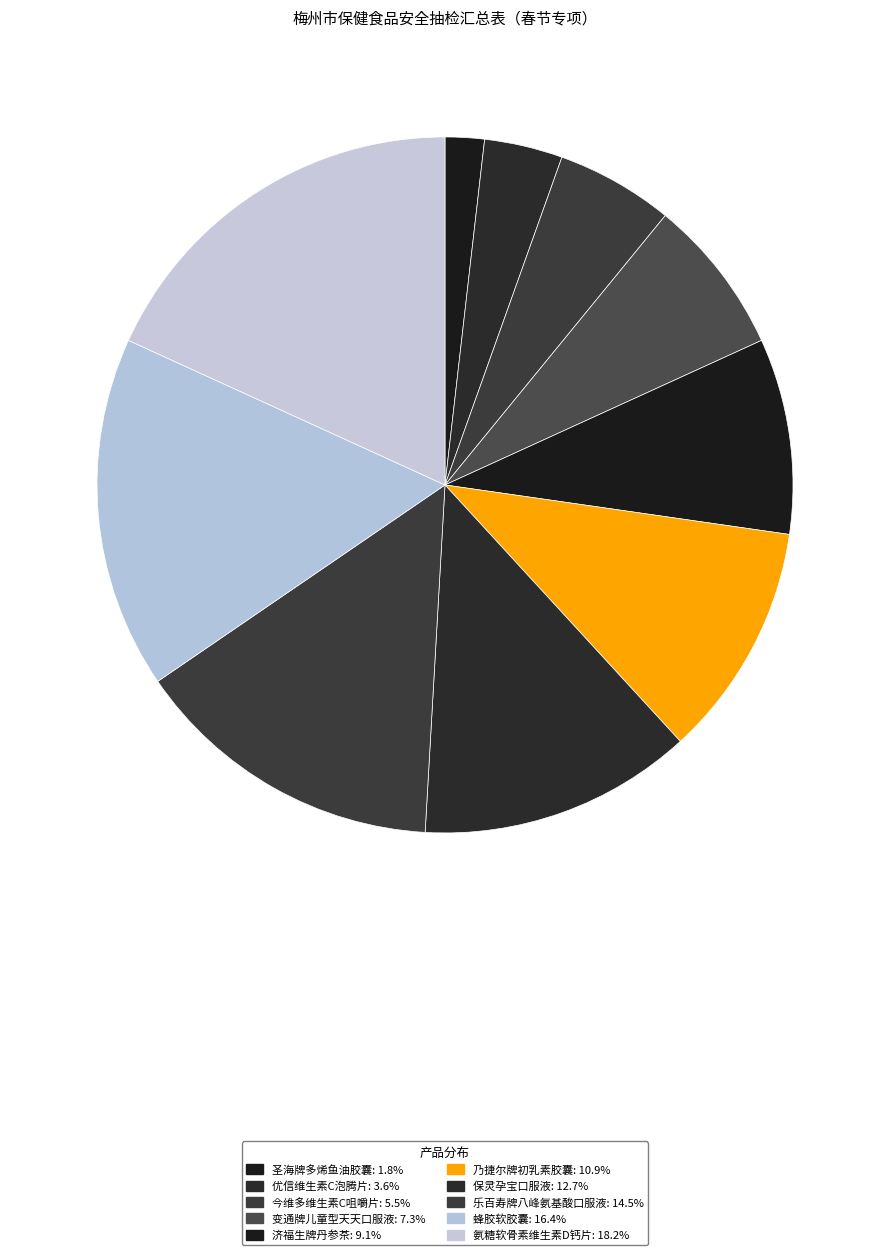

Approximately how many times larger is the value at 乐百寿牌八峰氨基酸口服液 compared to 优信维生素C泡腾片?

4.0